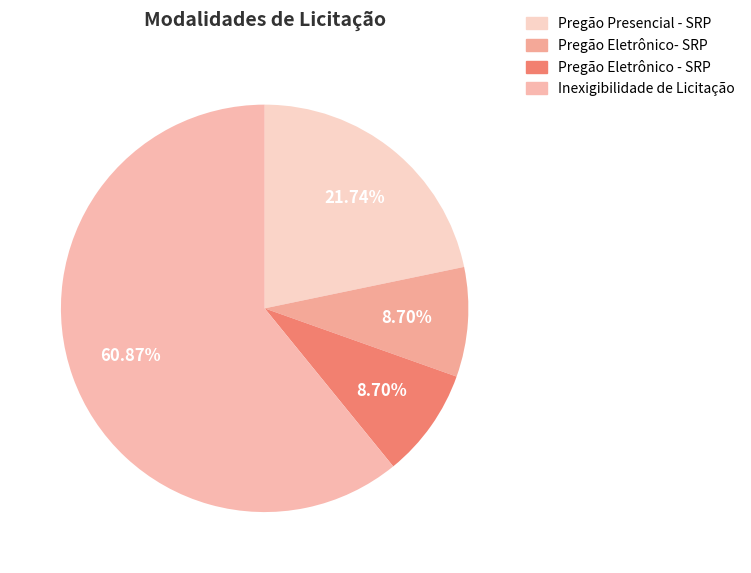

Is there a majority slice in this chart?

Yes